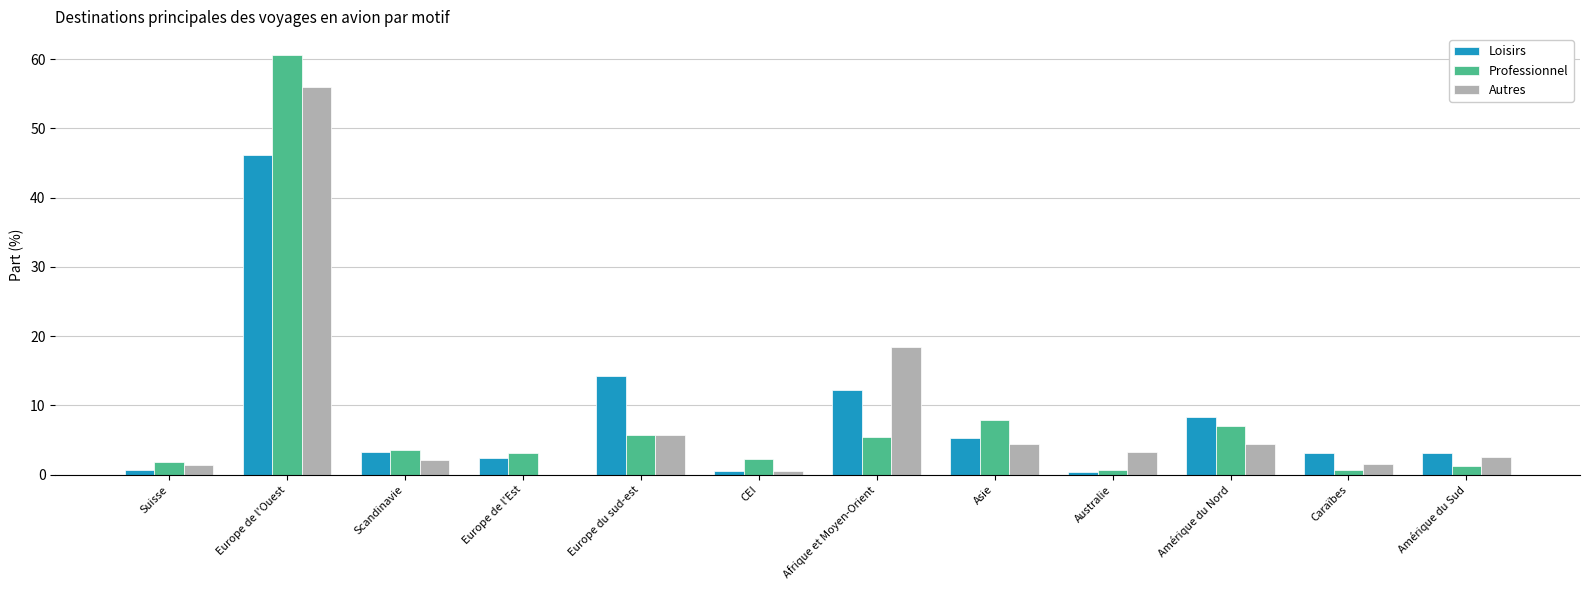

Are the bars grouped side by side (vs. stacked)?

Yes